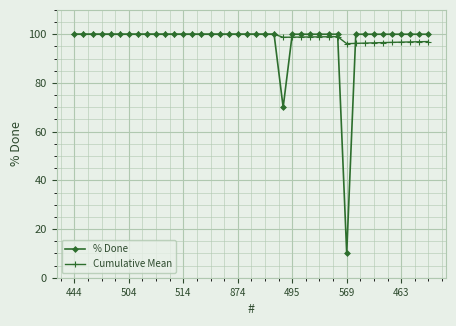

What is the value of the Cumulative Mean point at the 5th from the left?

100.0